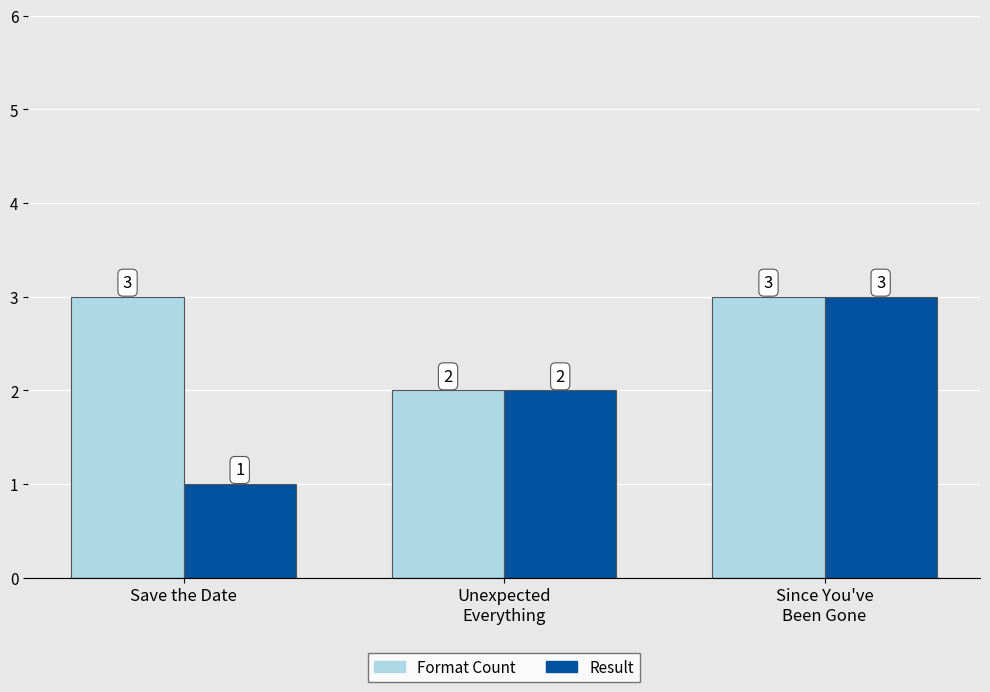

Reading left to right, extract all data points from this chart.

Format Count: Save the Date=3	Unexpected
Everything=2	Since You've
Been Gone=3
Result: Save the Date=1	Unexpected
Everything=2	Since You've
Been Gone=3